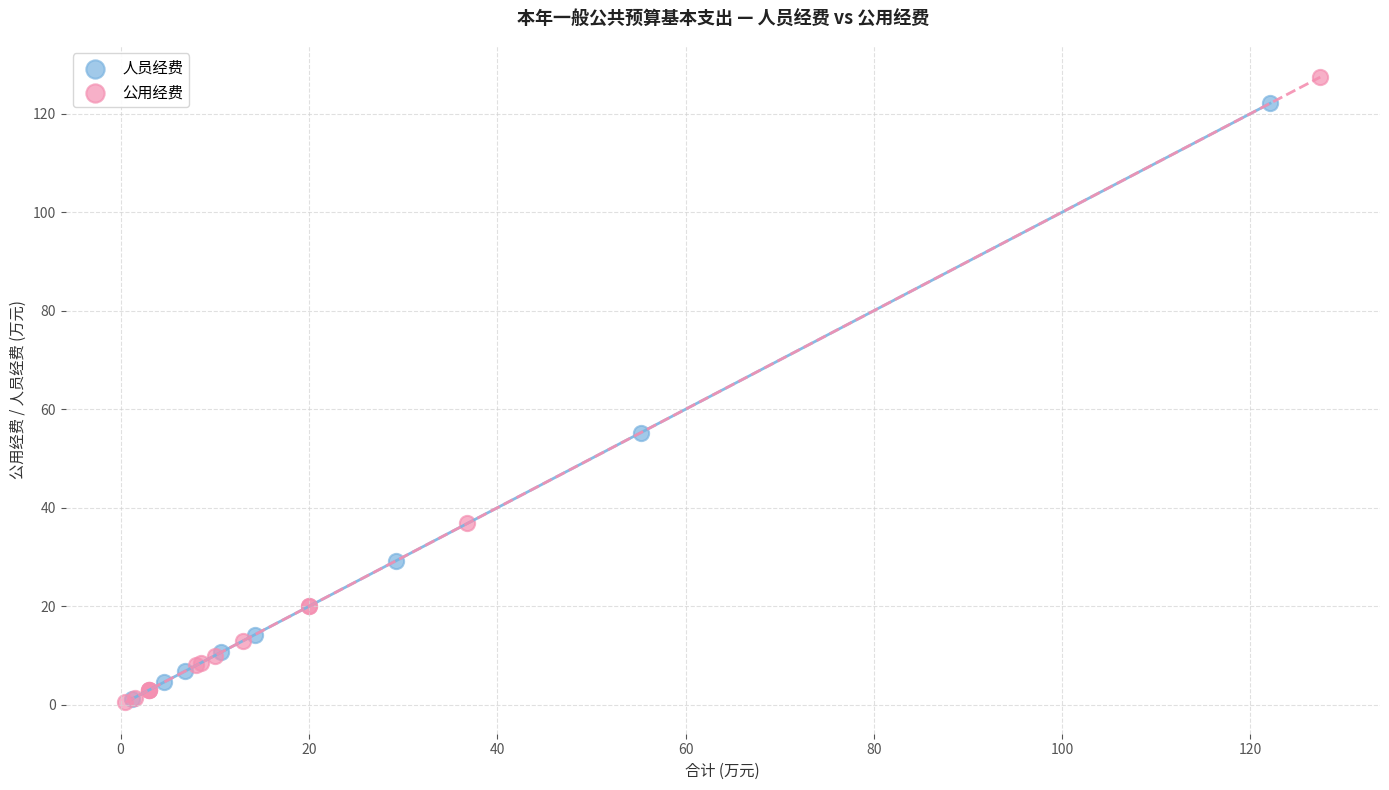

Which series has the widest spread of Y values?

公用经费